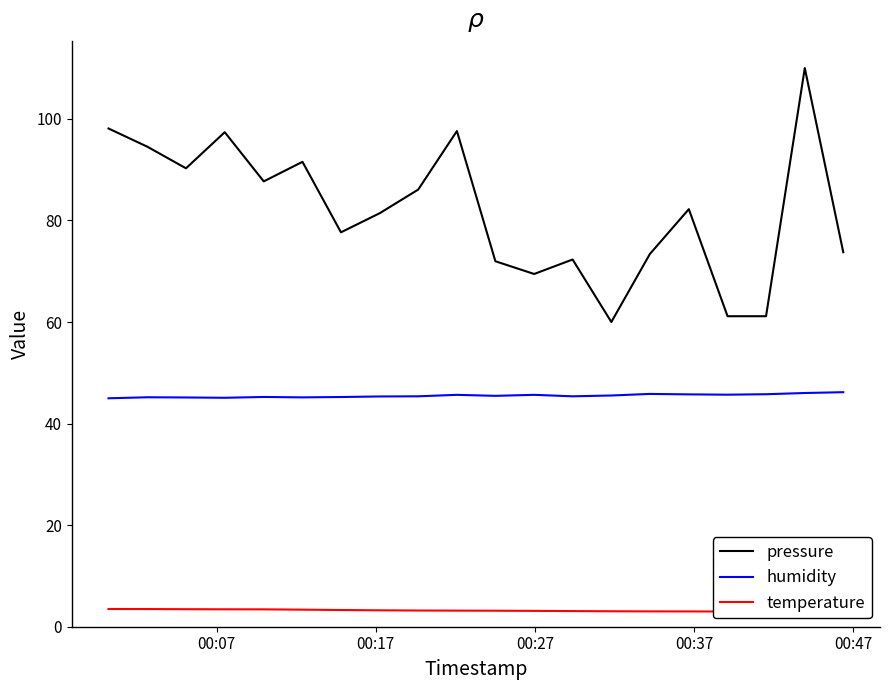

Does the chart have visible grid lines?

No